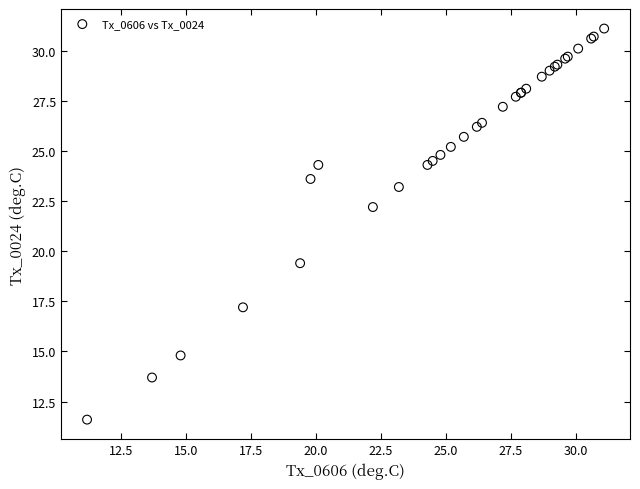

What Y value in the scatter plot is closest to 21?

22.2